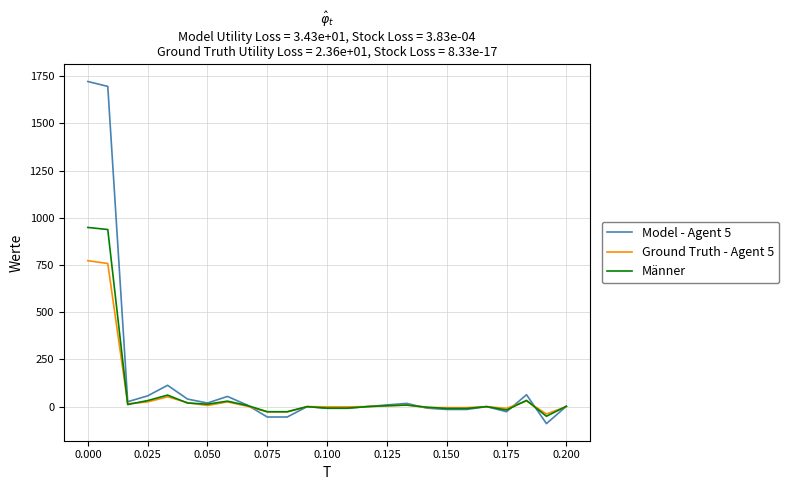

What is the minimum value shown in the chart?

-90